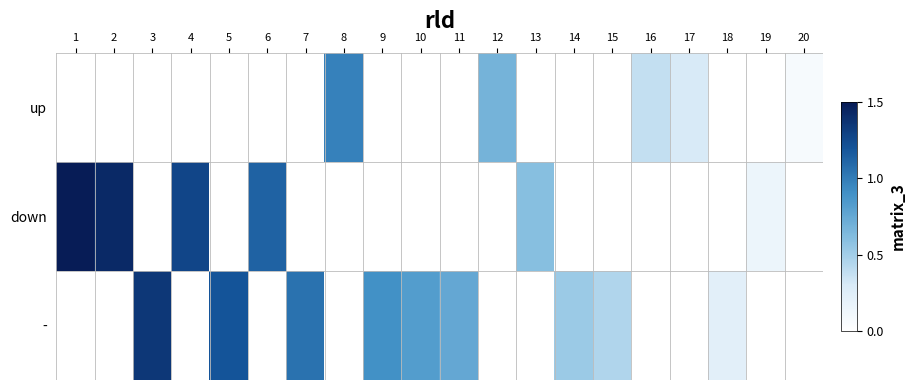

Reading left to right, extract all data points from this chart.

up: 1=0.0	2=0.0	3=0.0	4=0.0	5=0.0	6=0.0	7=0.0	8=1.0	9=0.0	10=0.0	11=0.0	12=0.7	13=0.0	14=0.0	15=0.0	16=0.4	17=0.3	18=0.0	19=0.0	20=0.1
down: 1=1.5	2=1.4	3=0.0	4=1.3	5=0.0	6=1.1	7=0.0	8=0.0	9=0.0	10=0.0	11=0.0	12=0.0	13=0.6	14=0.0	15=0.0	16=0.0	17=0.0	18=0.0	19=0.2	20=0.0
-: 1=0.0	2=0.0	3=1.4	4=0.0	5=1.2	6=0.0	7=1.1	8=0.0	9=0.9	10=0.8	11=0.8	12=0.0	13=0.0	14=0.5	15=0.4	16=0.0	17=0.0	18=0.2	19=0.0	20=0.0